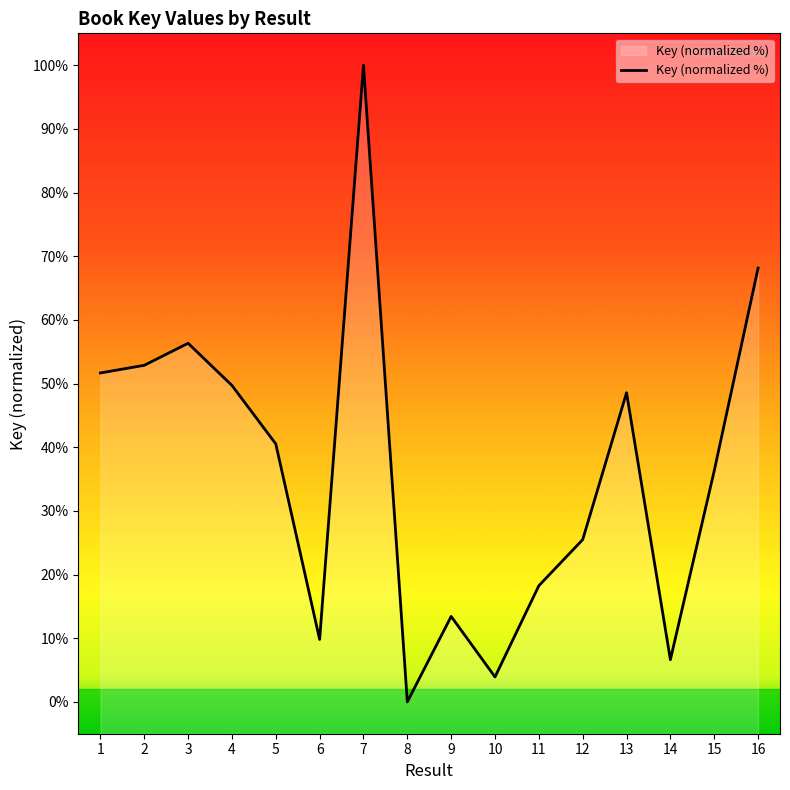

Is it true that the value at 14 is 10.0?

False